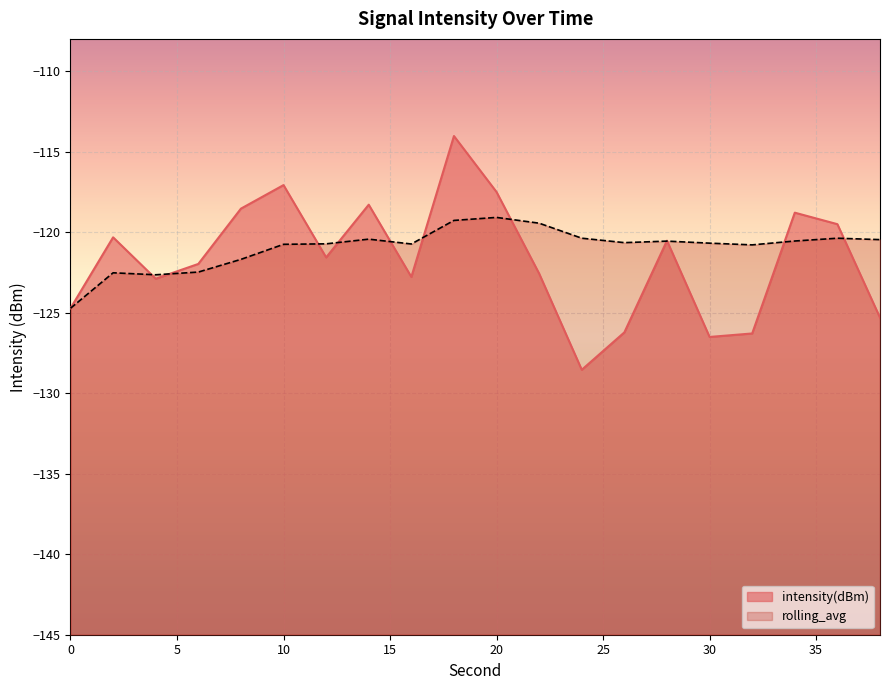

How many lines are shown in the chart?

2